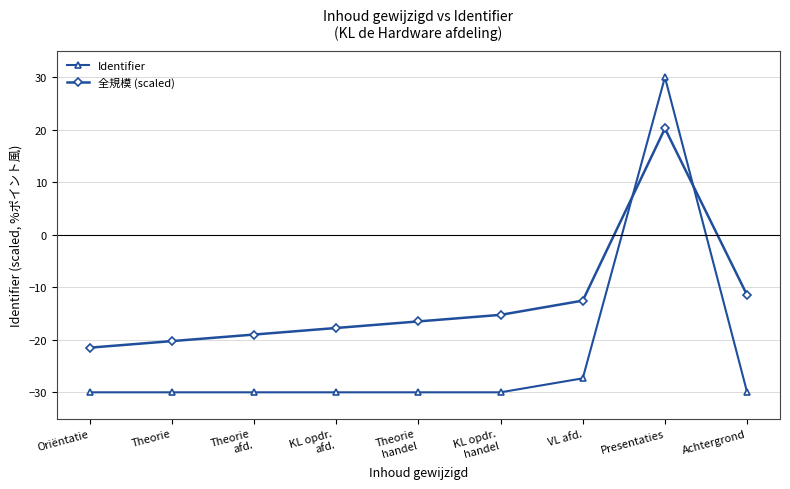

At KL opdr.
handel, list the series in order from smallest to largest.

Identifier, 全規模 (scaled)